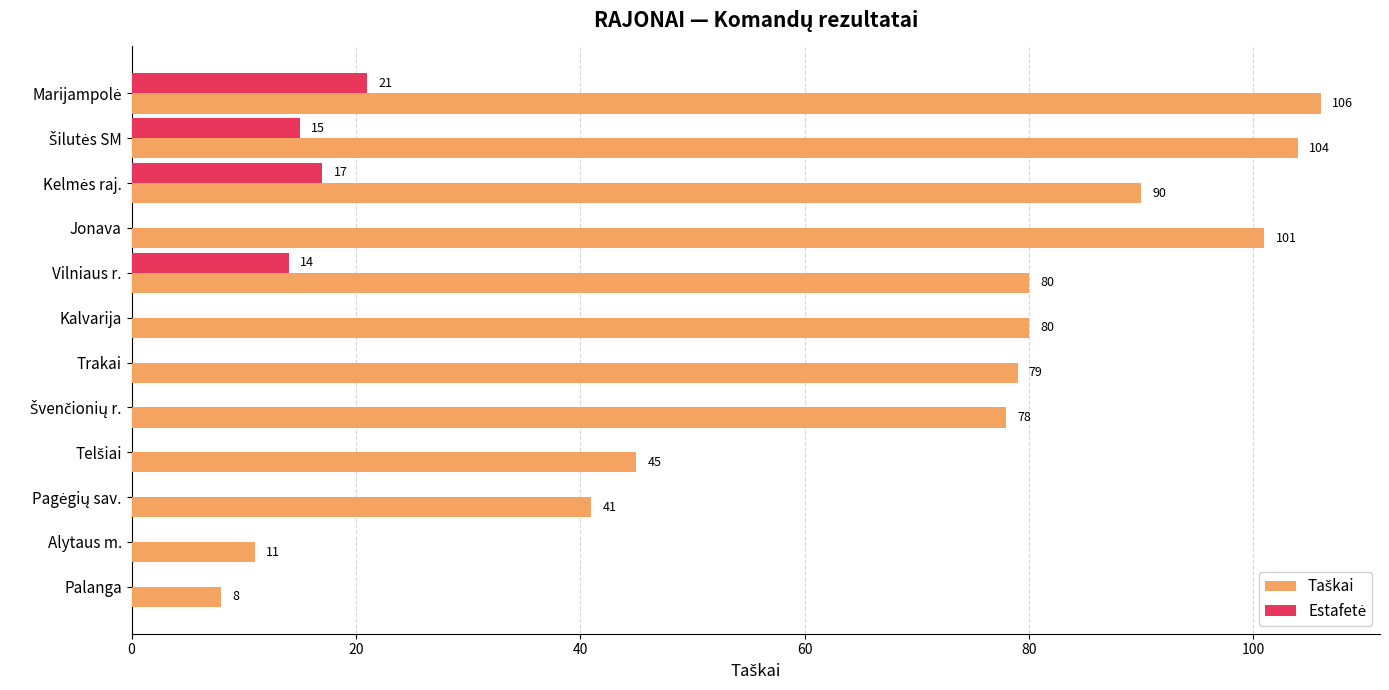

What is the total value across all series at Trakai?

79